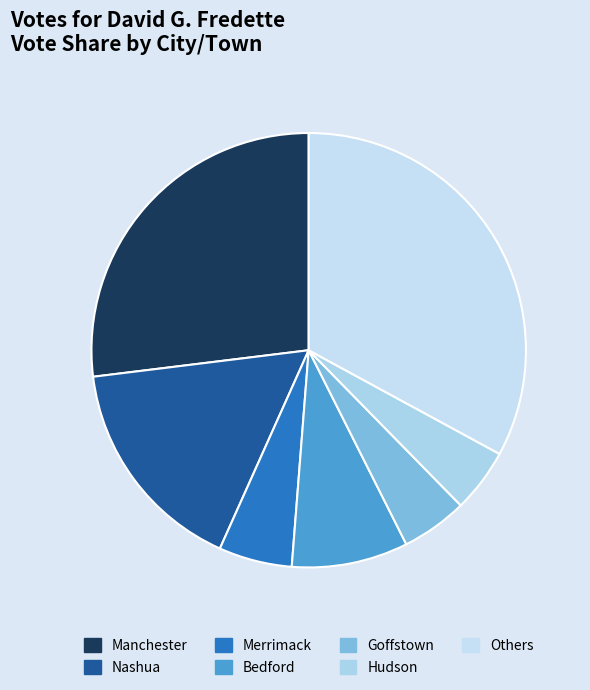

Does Manchester account for over 50% of the chart?

No